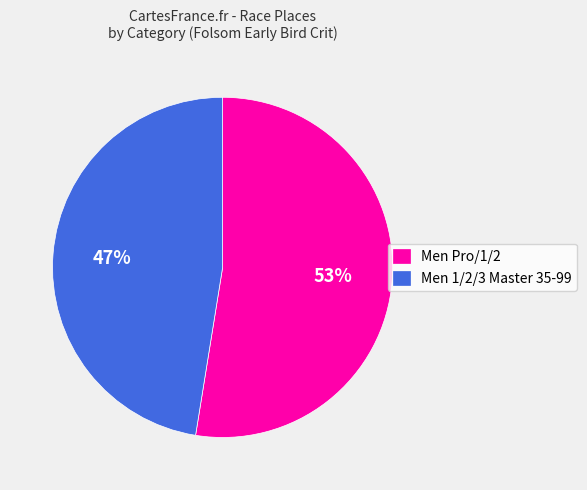

Which category accounts for the majority?

Men Pro/1/2